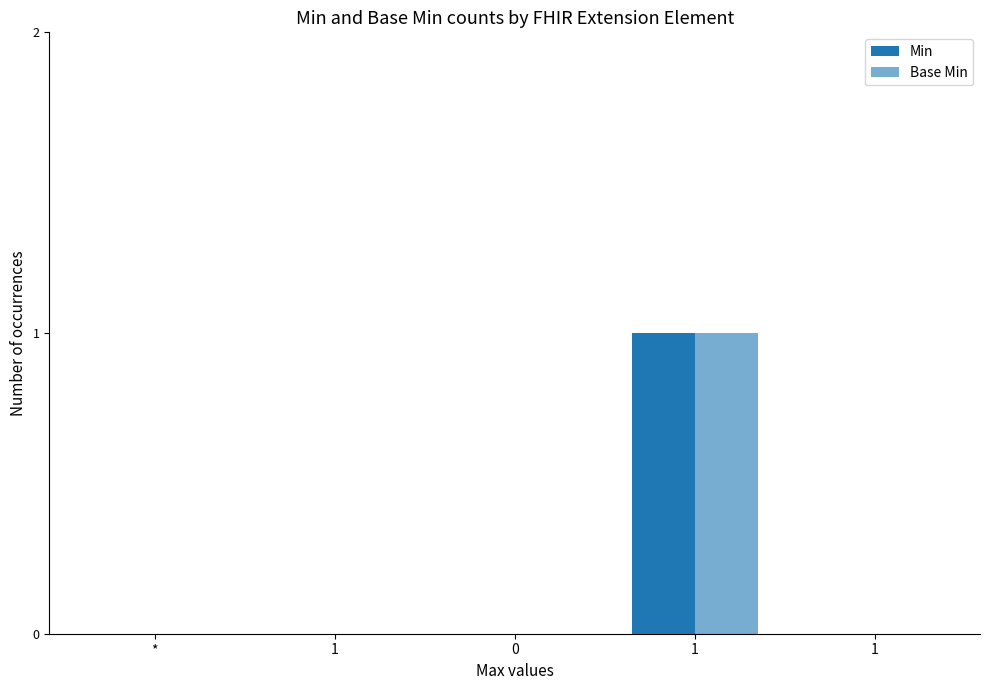

How many Min values are between 0 and 1?

5